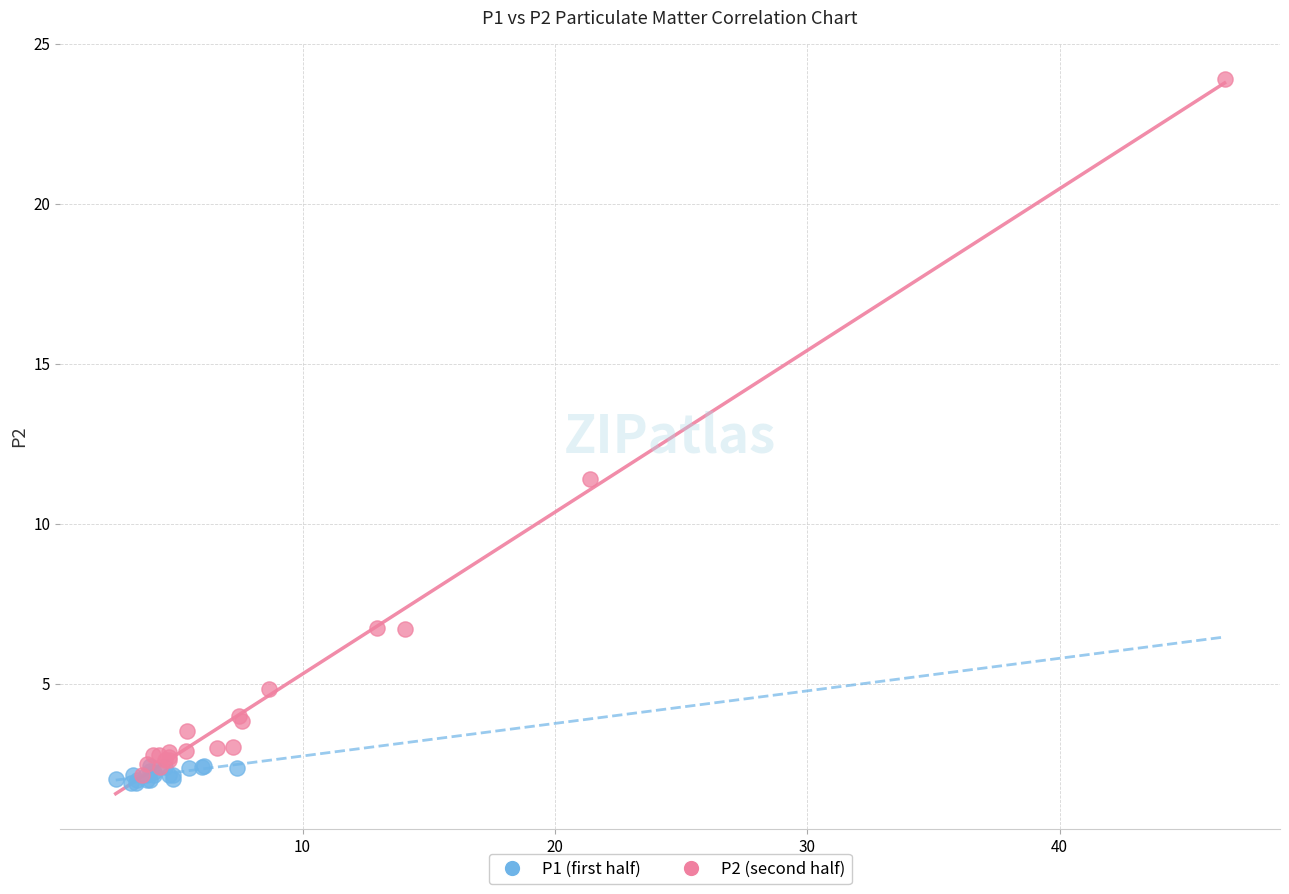

Which series contains the highest Y value?

P2 (second half)